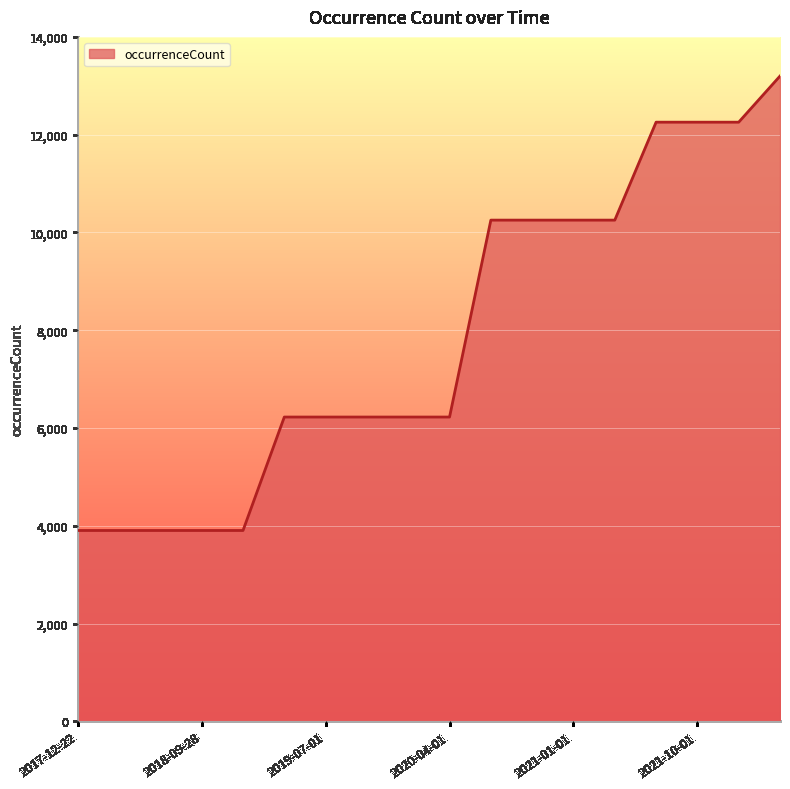

Reading right to left, what are all the values shown in this chart?

13199	12256	12256	12256	10253	10253	10253	10253	6226	6226	6226	6226	6226	3906	3906	3906	3906	3906